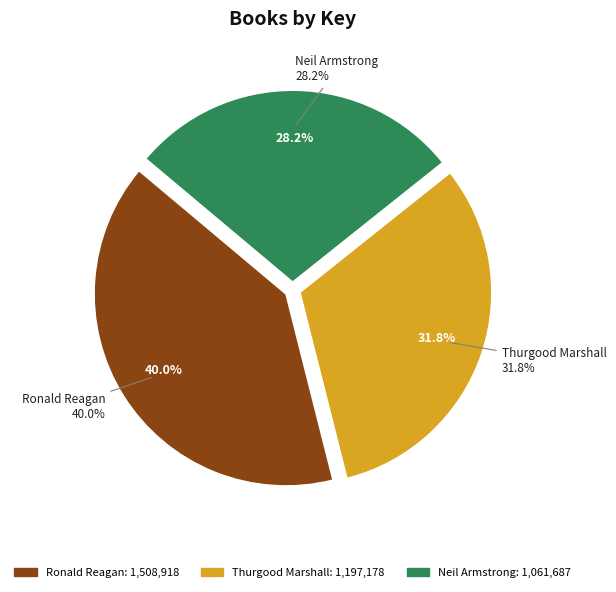

The Ronald Reagan slice represents 30% of the pie. True or false?

False